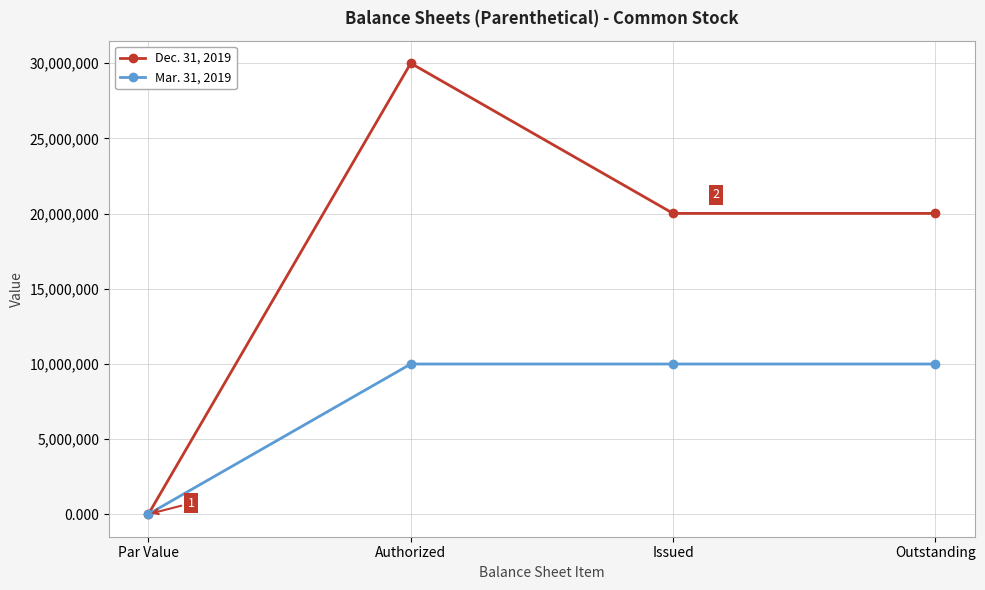

Does the chart have visible grid lines?

Yes